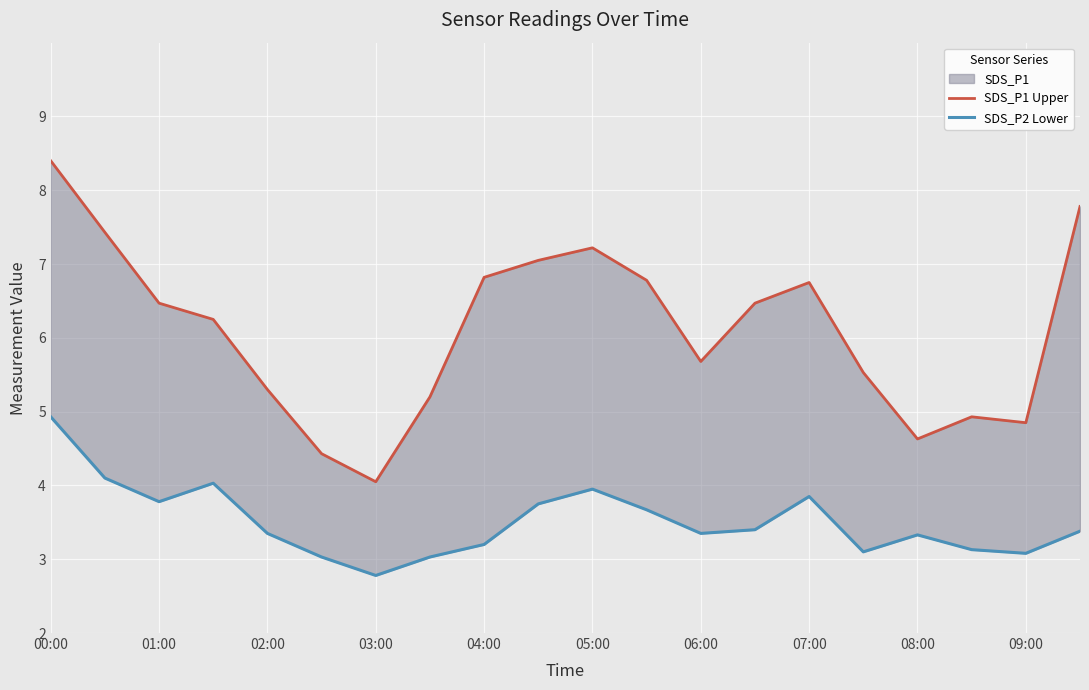

What is the difference between the highest and lowest values at 09:00?

1.8